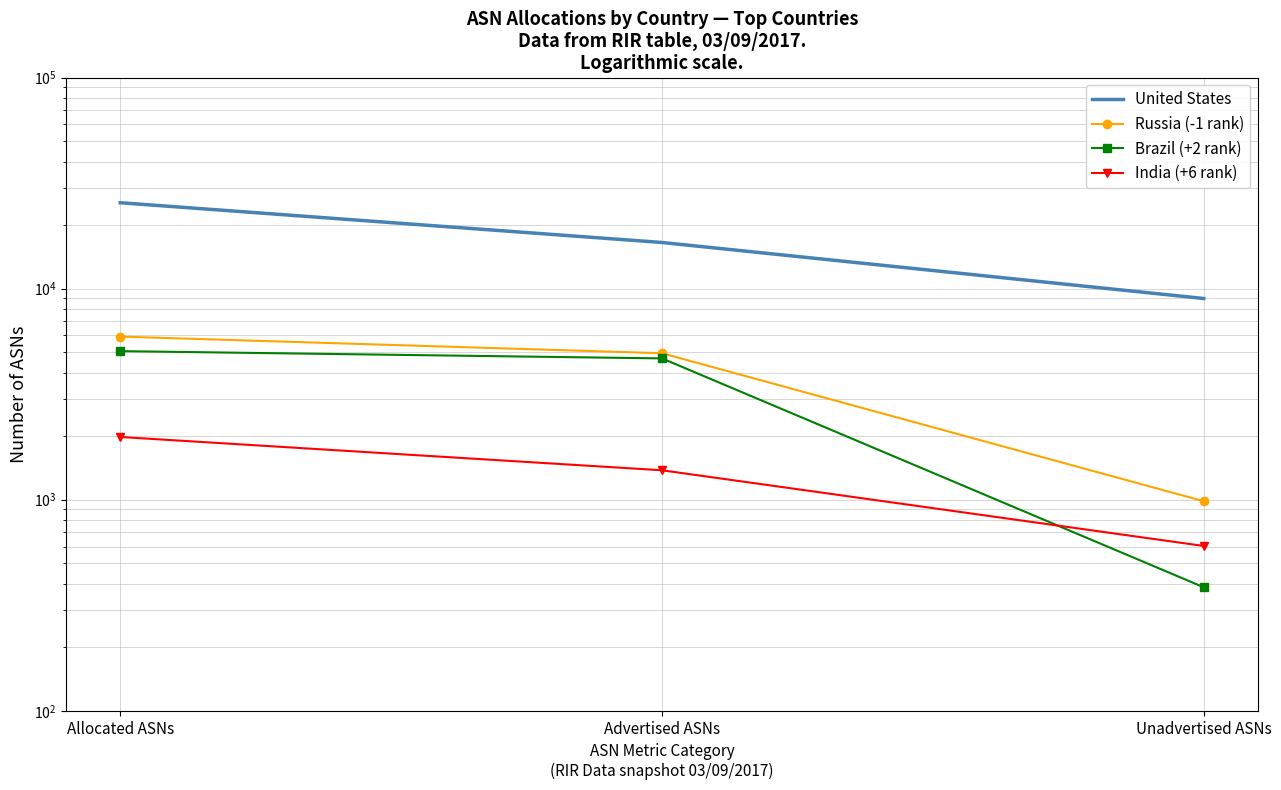

What is the label of the 2nd point from the left?

Advertised ASNs